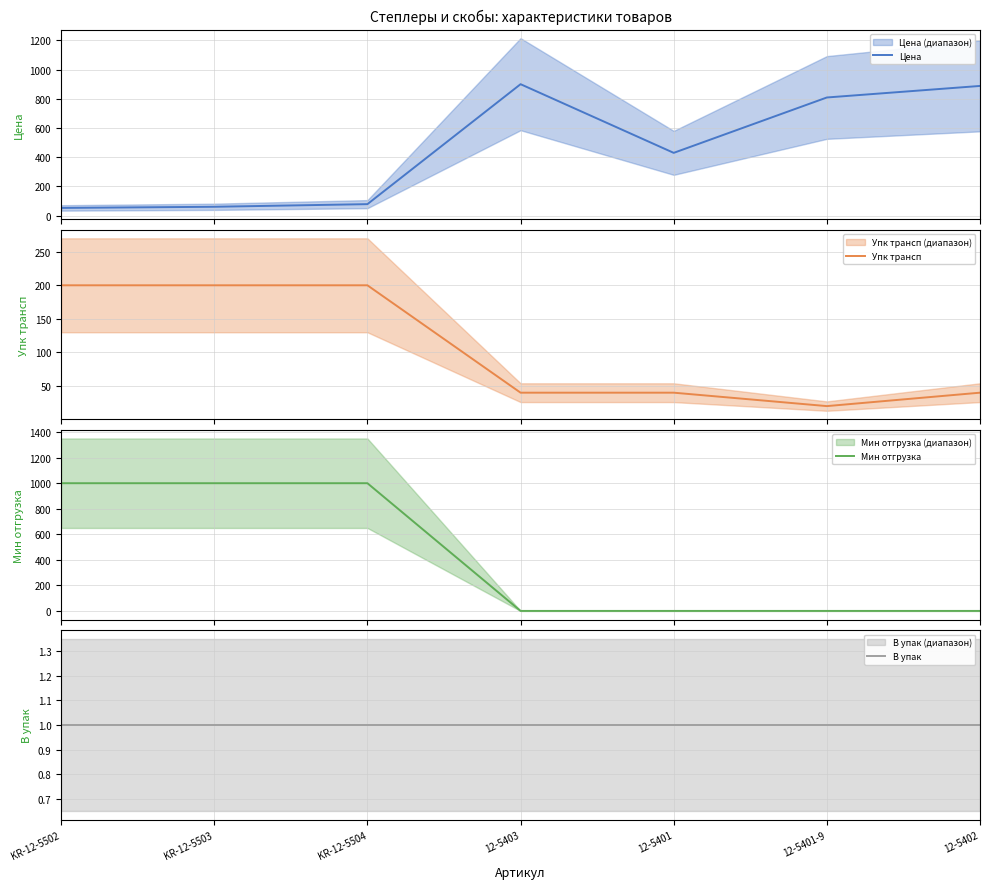

What are all the series names shown in the legend?

Цена, Упк трансп, Мин отгрузка, В упак